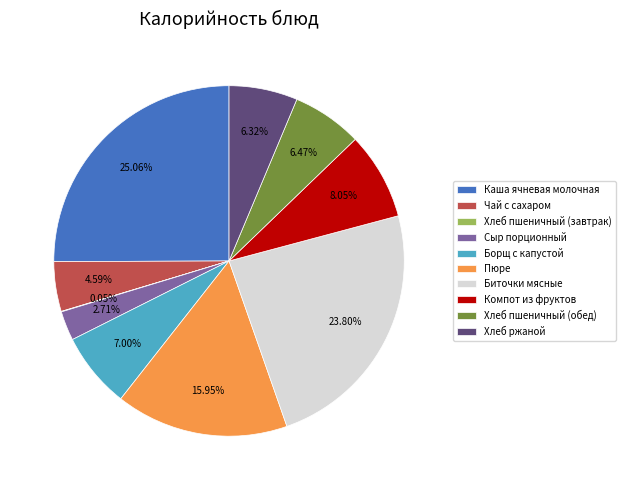

Which slice is the largest?

Каша ячневая молочная